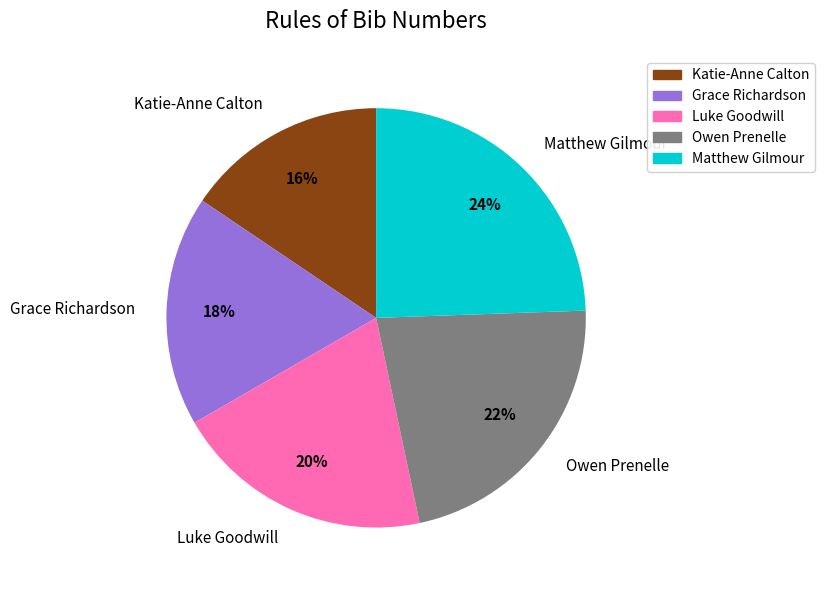

What percentage is the Grace Richardson slice, to the nearest percent?

18%